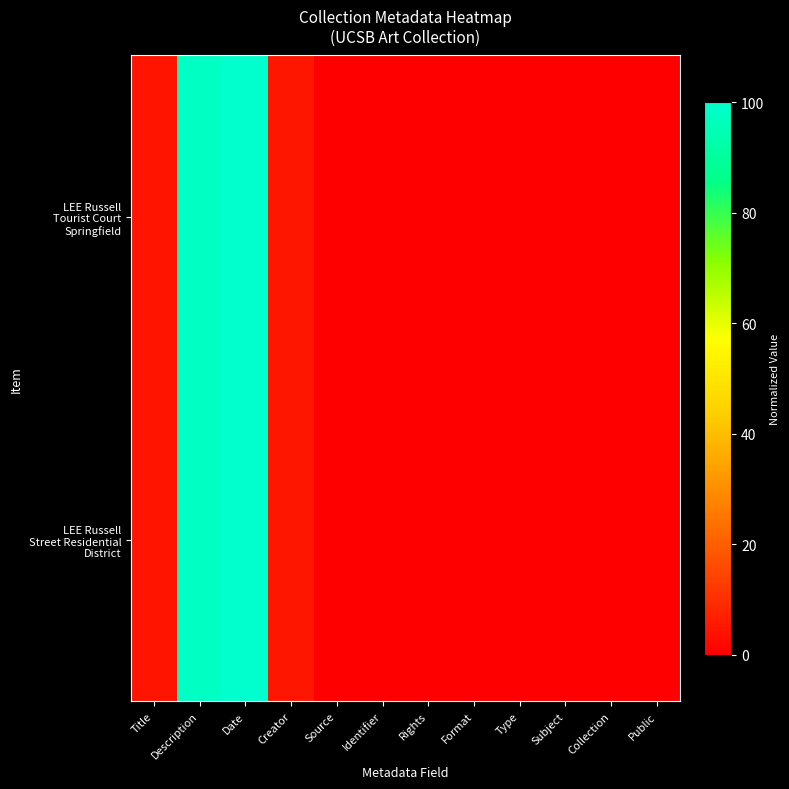

At how many categories does at least one series exceed 40?

2